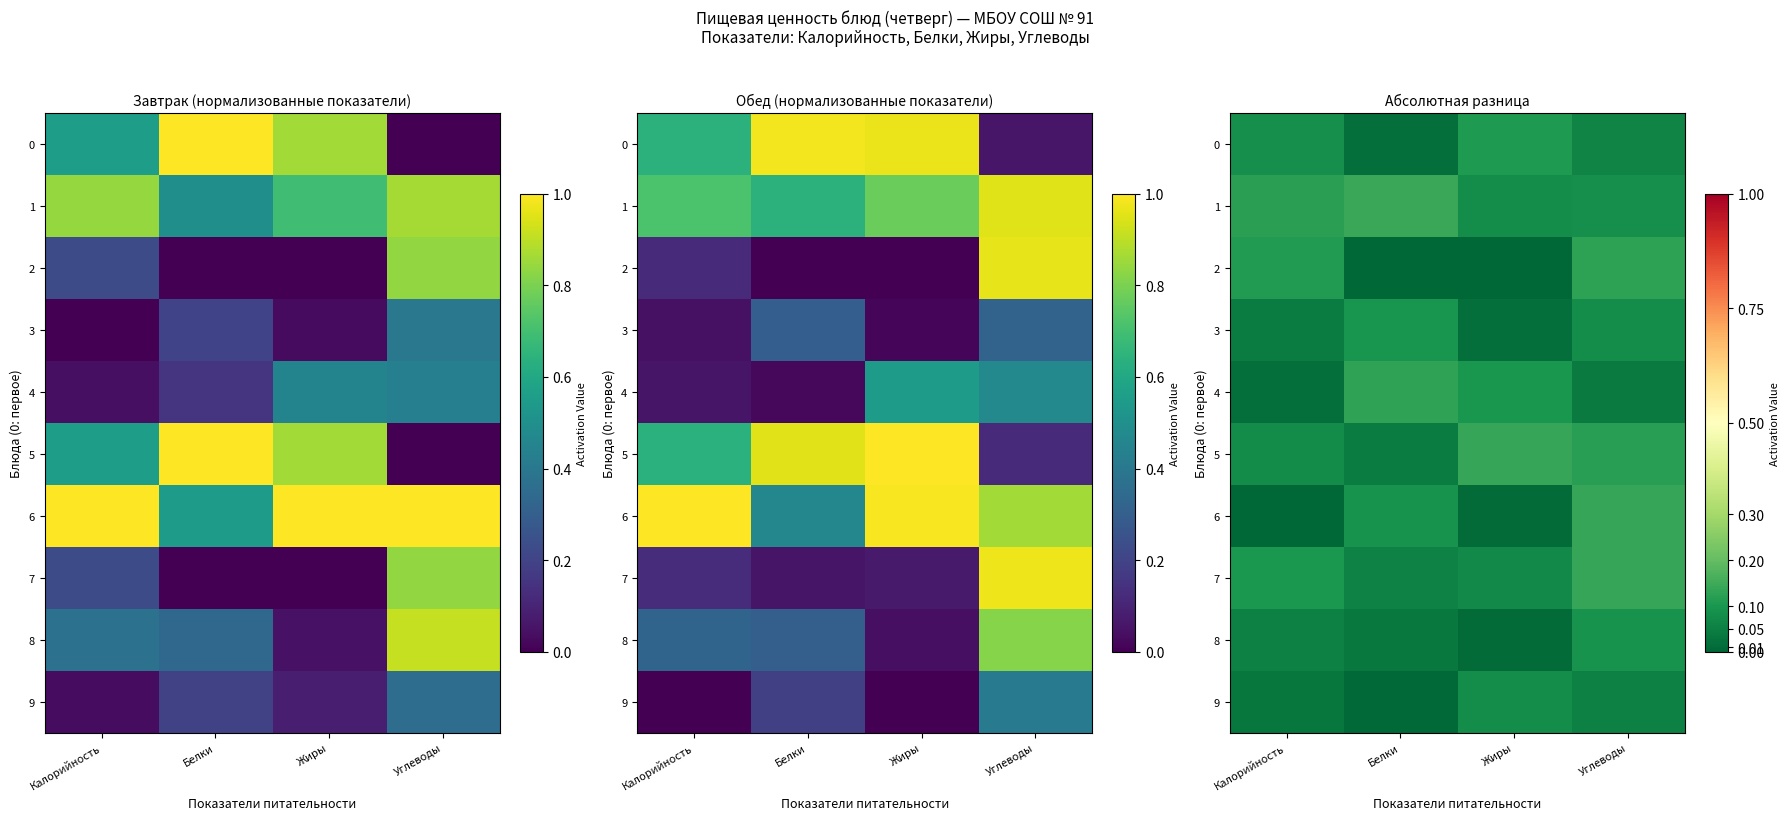

At which label is 0 closest to 0?

Белки